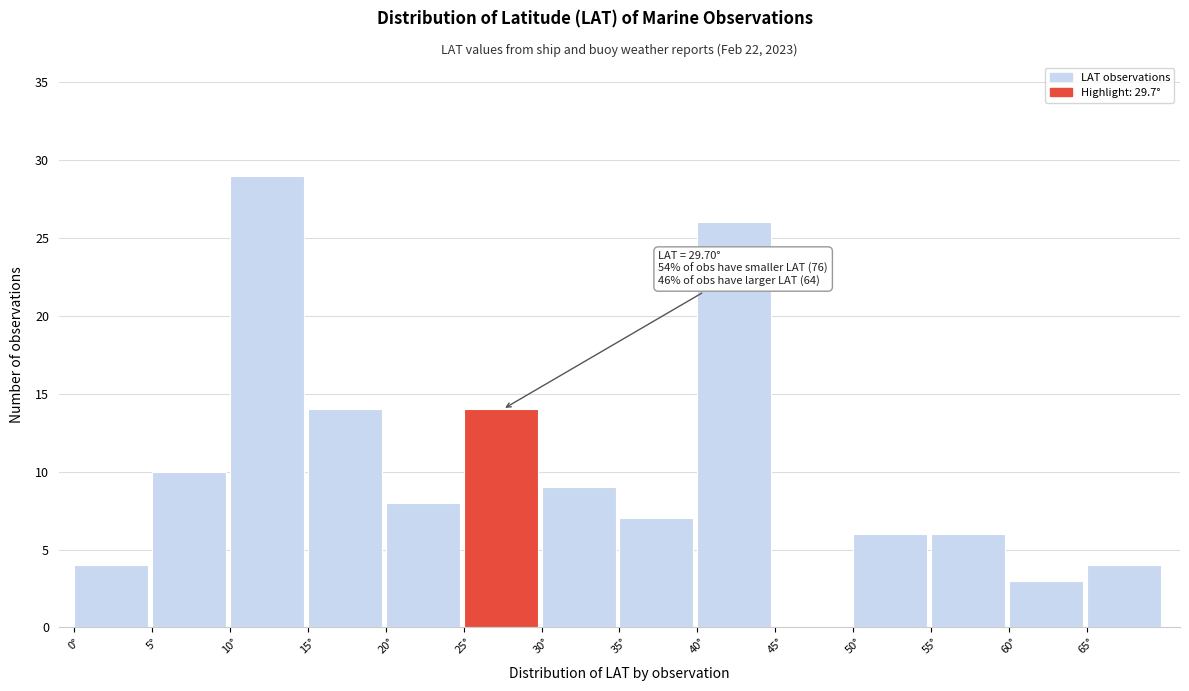

Which range on the x-axis has the tallest bar?

10 to 15